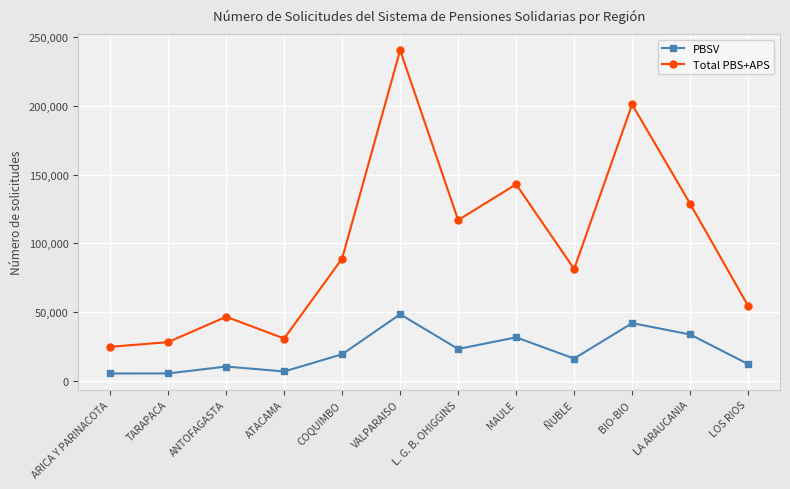

What are all the series names shown in the legend?

PBSV, Total PBS+APS